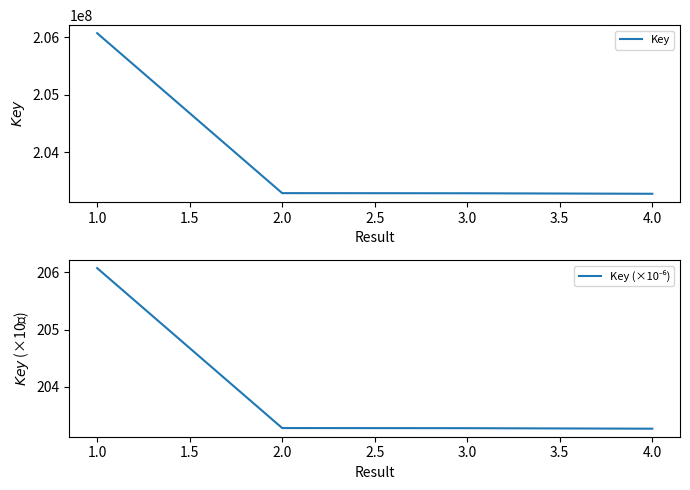

True or false: Key and Key (×10⁻⁶) cross at least once.

False